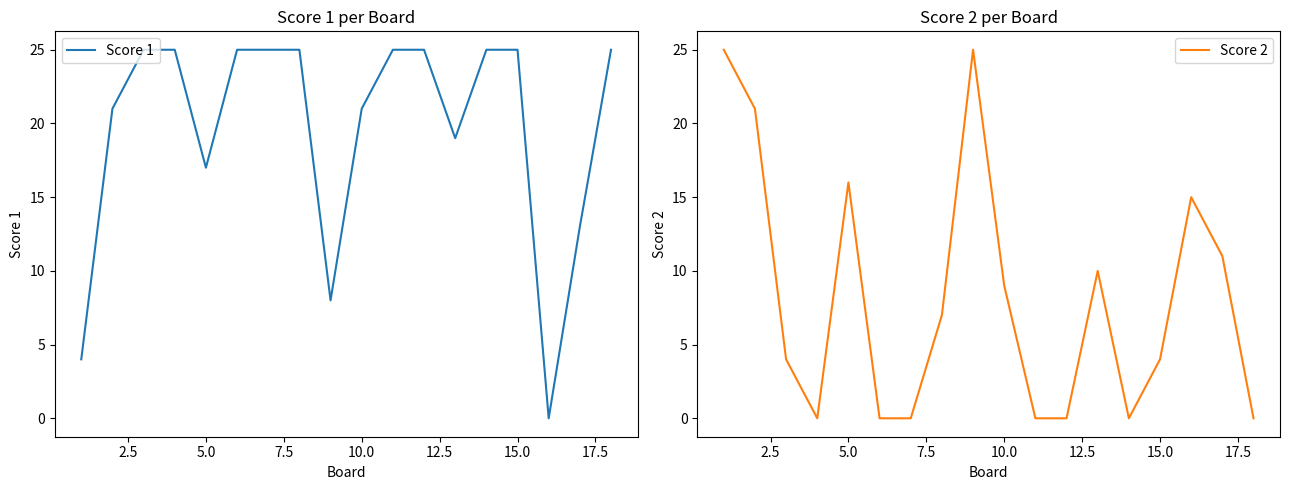

How many lines are shown in the chart?

2